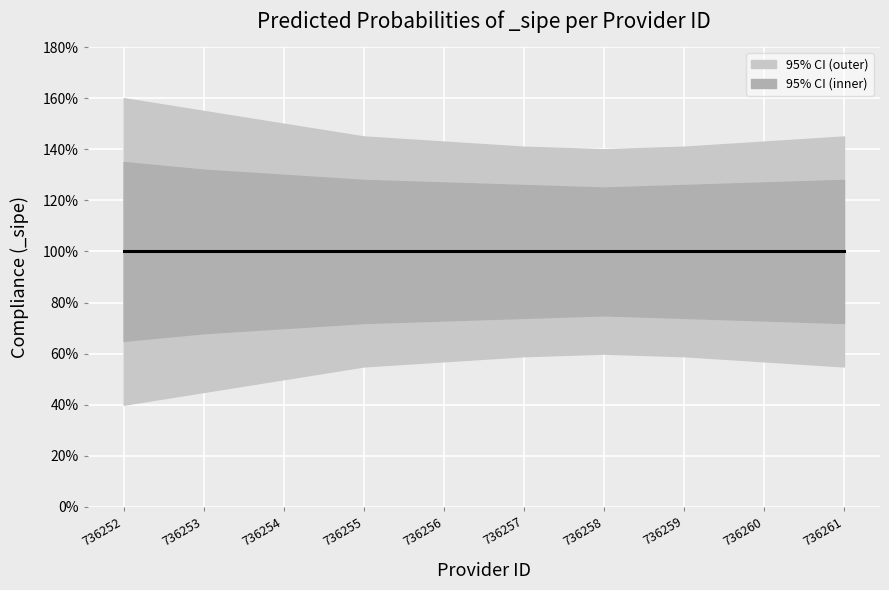

Is it true that _sipe_lower equals 1.1 at 736258?

False